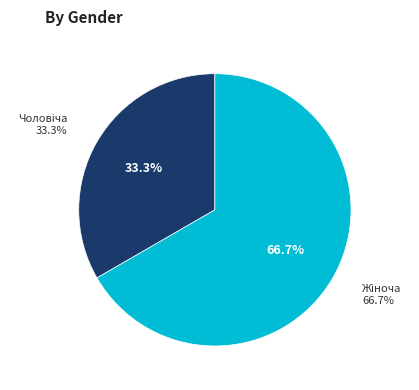

How many segments does this pie chart have?

2